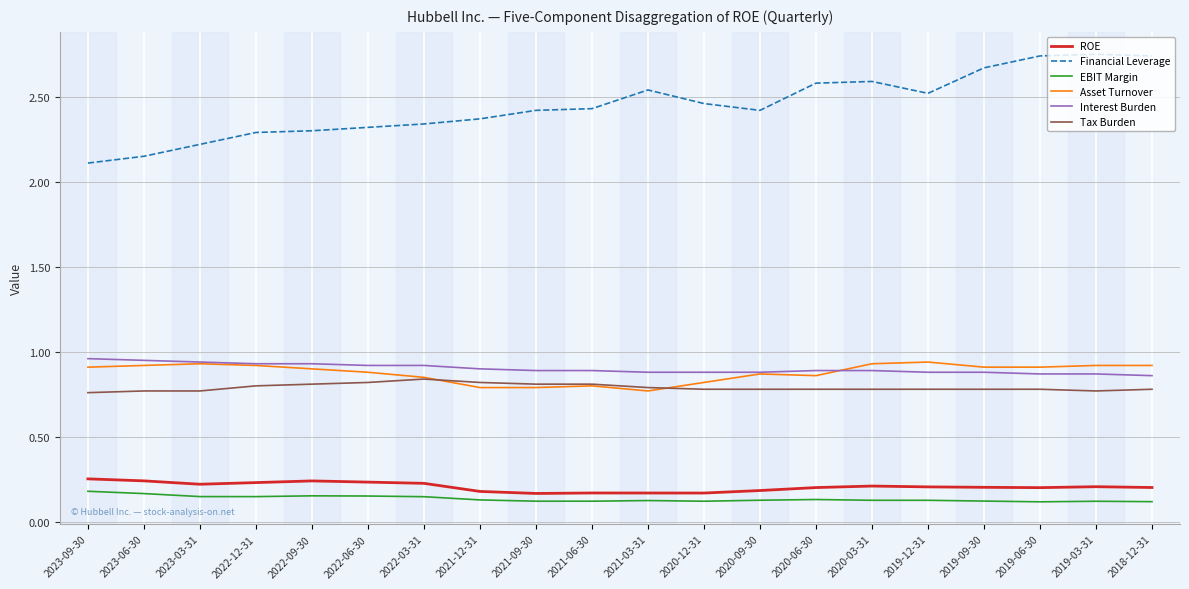

True or false: Financial Leverage and EBIT Margin cross at least once.

False